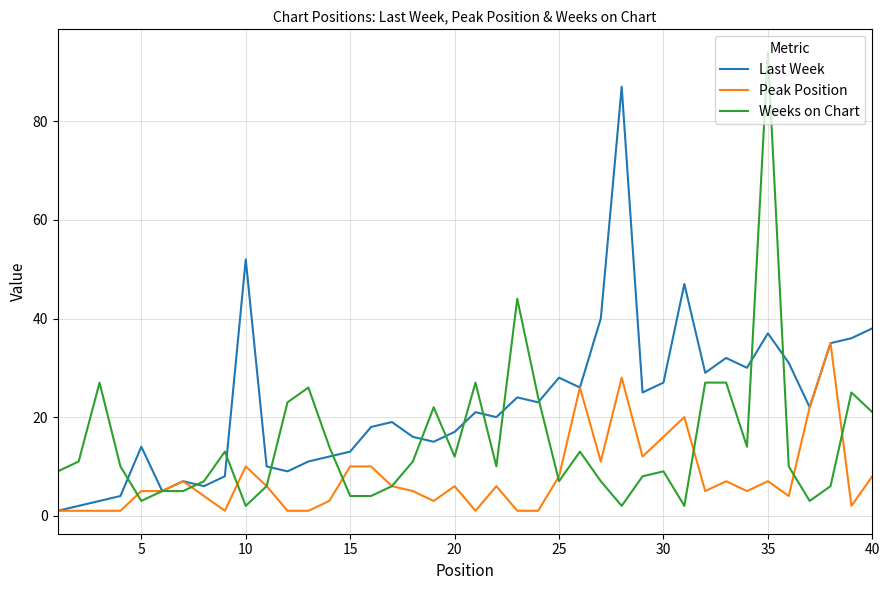

Rank the series by their maximum value, from highest to lowest.

Weeks on Chart, Last Week, Peak Position